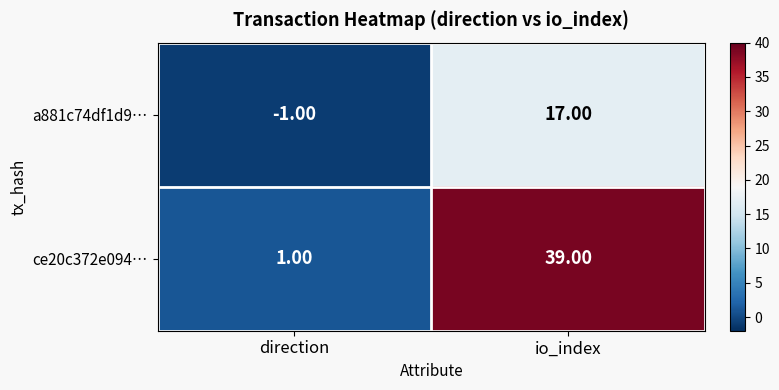

At which category is the sum across all series the highest?

io_index